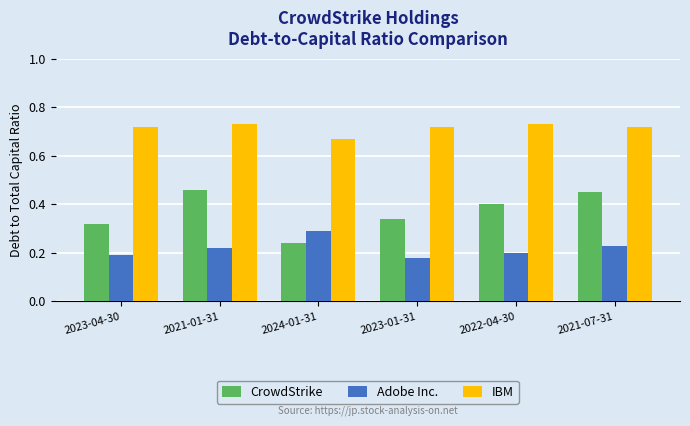

Rank the series at 2023-01-31 from lowest to highest value.

Adobe Inc., CrowdStrike, IBM